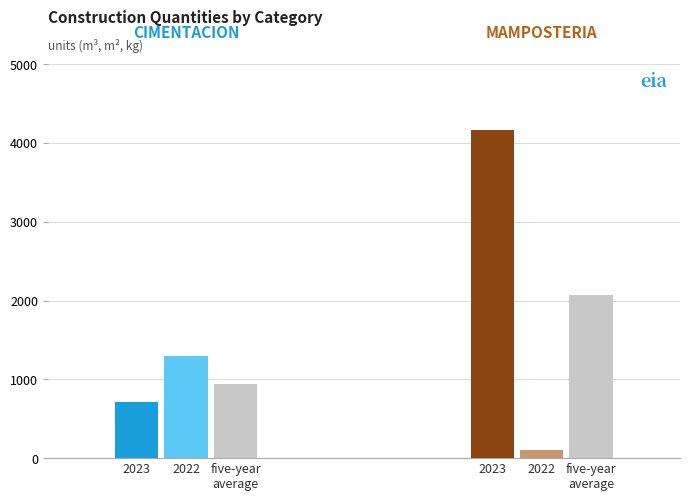

What is the average value of the 2023 series?

2438.5